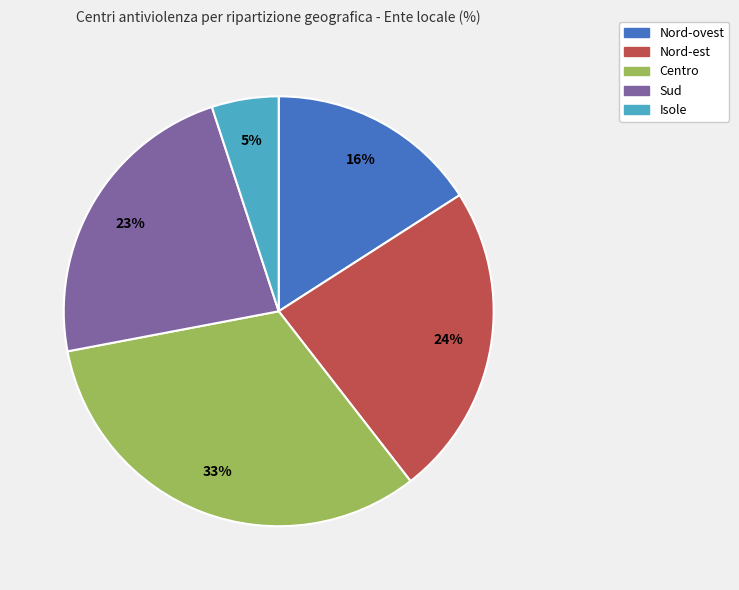

Is there any slice that represents more than half of the pie?

No